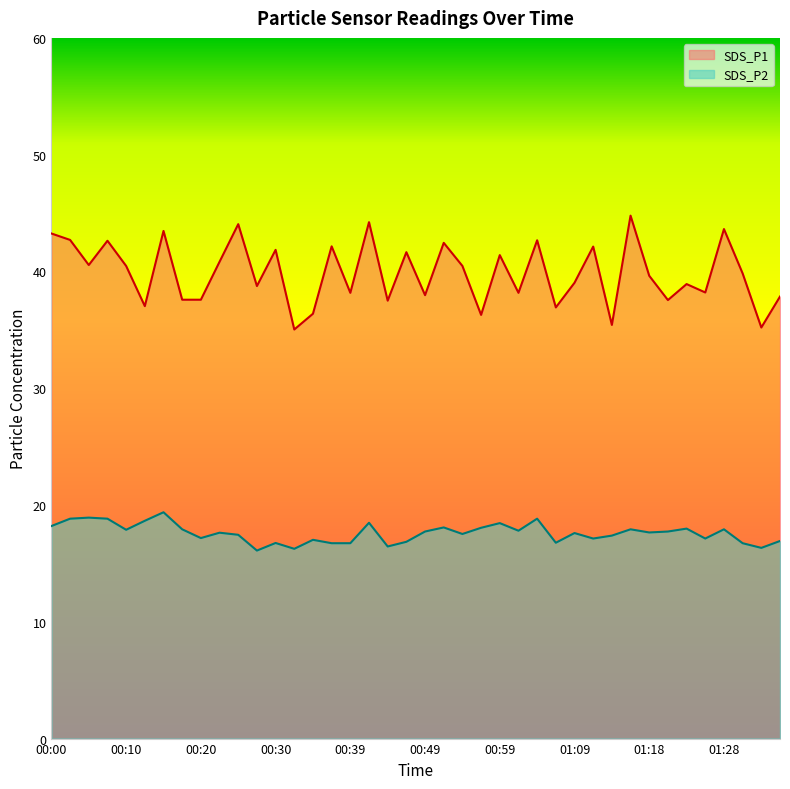

Reading left to right, transcribe all the data shown in this chart.

SDS_P1: 43.2	42.7	40.5	42.6	40.5	37.0	43.5	37.6	37.6	40.8	44.0	38.8	41.9	35.0	36.4	42.1	38.2	44.2	37.5	41.6	38.0	42.5	40.5	36.3	41.4	38.2	42.7	36.9	39.0	42.1	35.4	44.8	39.6	37.5	38.9	38.2	43.6	39.8	35.2	37.9
SDS_P2: 18.2	18.8	18.9	18.8	17.9	18.6	19.4	17.9	17.2	17.6	17.4	16.1	16.8	16.2	17.0	16.7	16.7	18.5	16.4	16.9	17.7	18.1	17.5	18.1	18.4	17.8	18.8	16.8	17.6	17.1	17.4	17.9	17.6	17.7	18.0	17.1	17.9	16.7	16.3	16.9